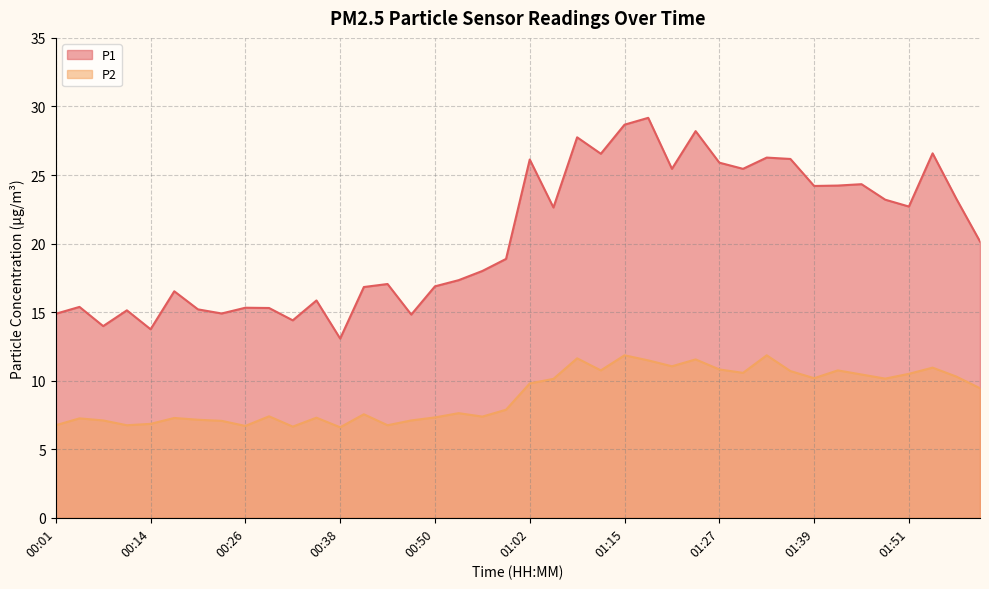

How many lines are shown in the chart?

2